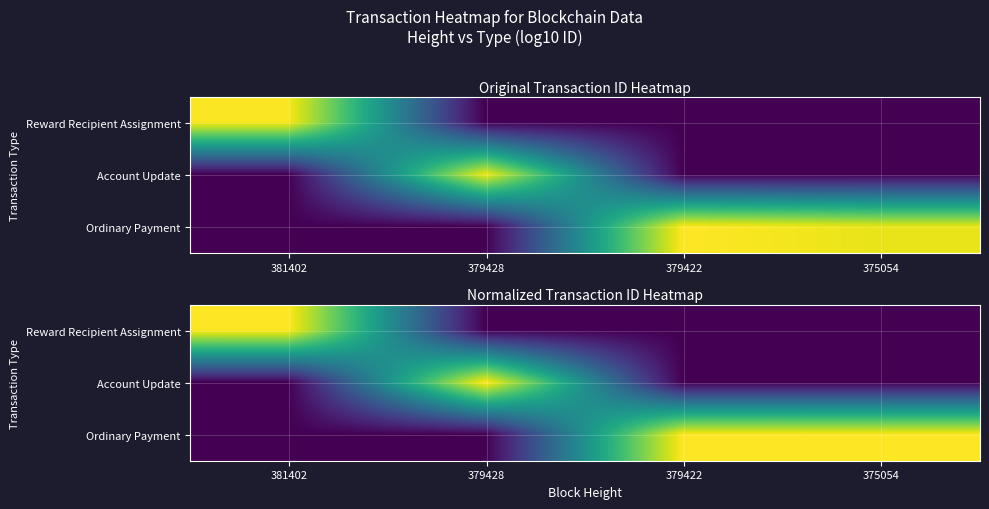

Between 379428 and 379422, which series saw the biggest shift?

Account Update